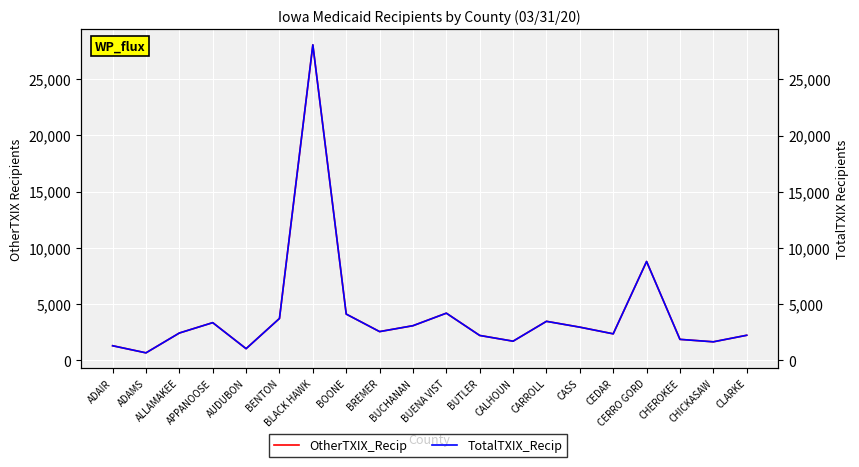

What position from the left is CLARKE?

20